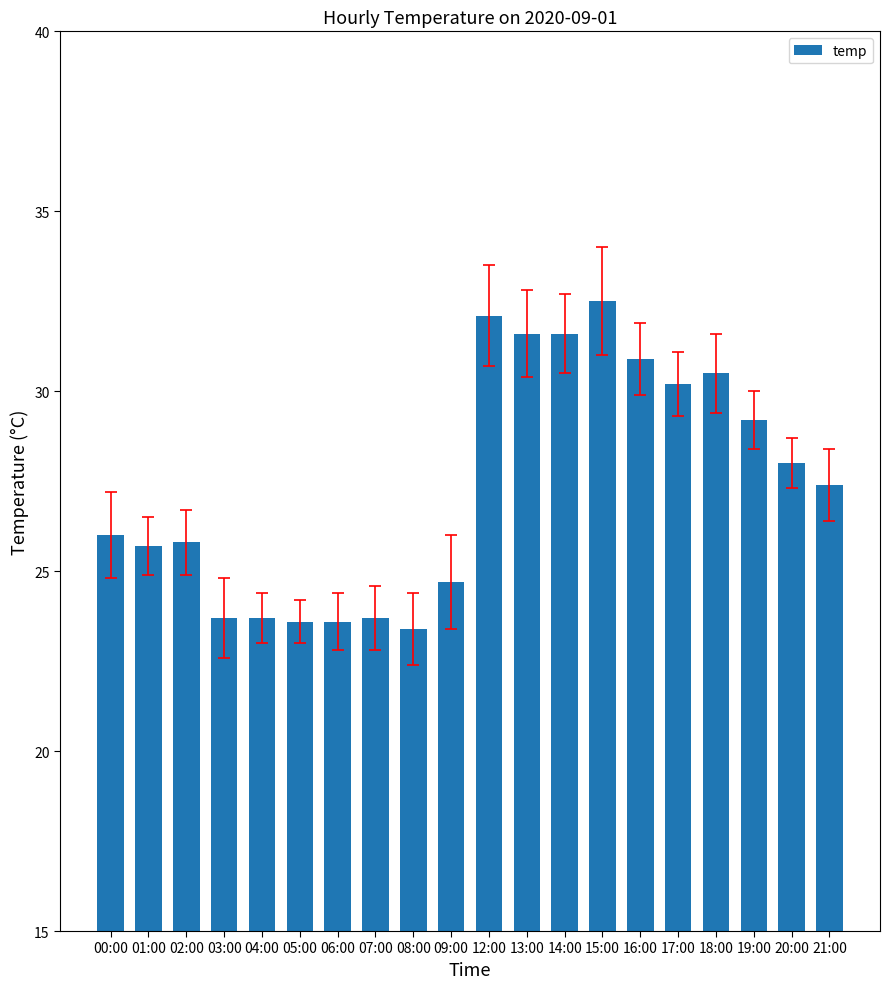

What position from the right is 06:00?

14